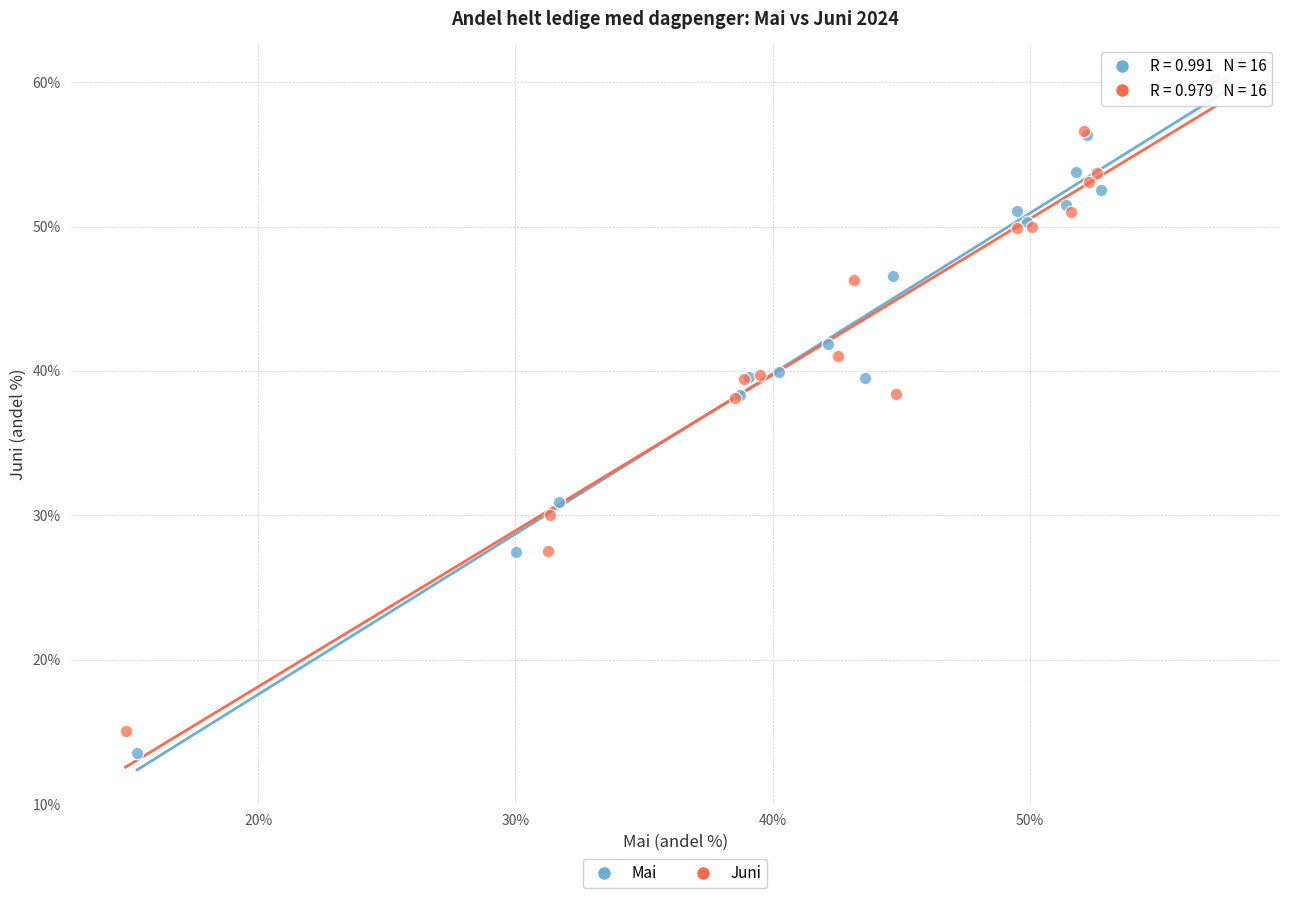

Which series has the widest spread of Y values?

Mai